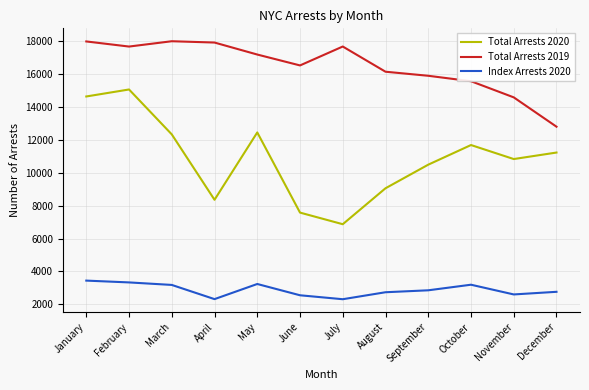

True or false: Total Arrests 2019 and Total Arrests 2020 cross at least once.

False